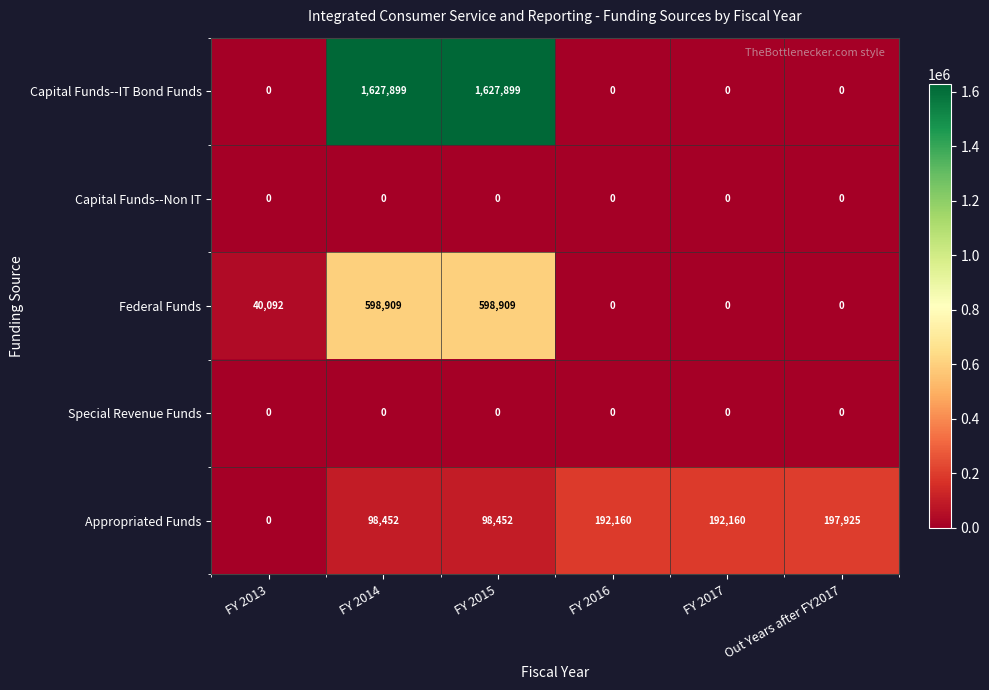

Reading left to right, extract all data points from this chart.

Capital Funds--IT Bond Funds: FY 2013=0	FY 2014=1627899	FY 2015=1627899	FY 2016=0	FY 2017=0	Out Years after FY2017=0
Capital Funds--Non IT: FY 2013=0	FY 2014=0	FY 2015=0	FY 2016=0	FY 2017=0	Out Years after FY2017=0
Federal Funds: FY 2013=40092	FY 2014=598909	FY 2015=598909	FY 2016=0	FY 2017=0	Out Years after FY2017=0
Special Revenue Funds: FY 2013=0	FY 2014=0	FY 2015=0	FY 2016=0	FY 2017=0	Out Years after FY2017=0
Appropriated Funds: FY 2013=0	FY 2014=98452	FY 2015=98452	FY 2016=192160	FY 2017=192160	Out Years after FY2017=197925